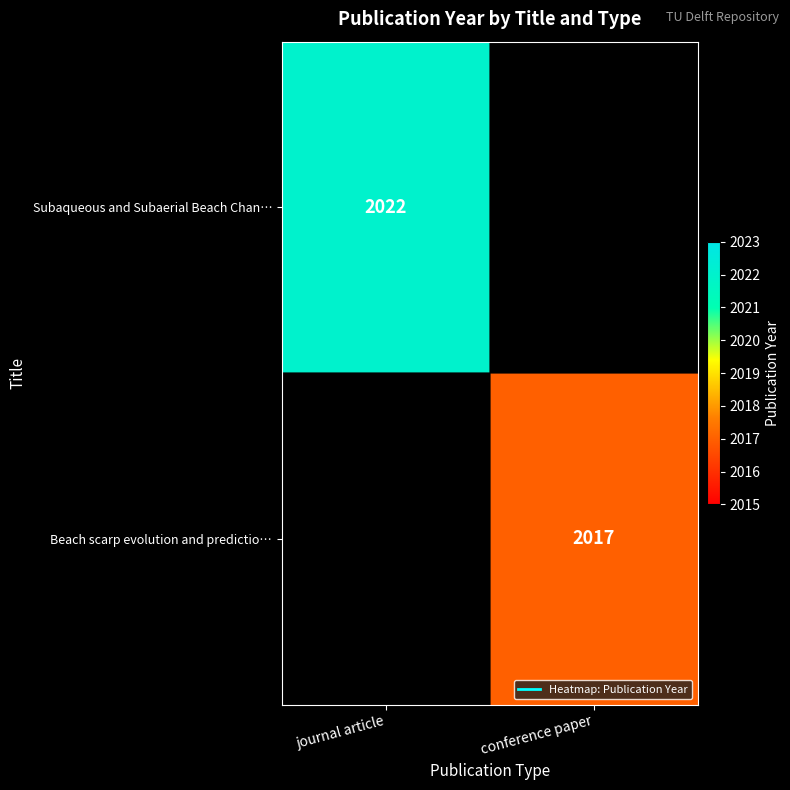

Which label corresponds to the largest value in the chart?

journal article